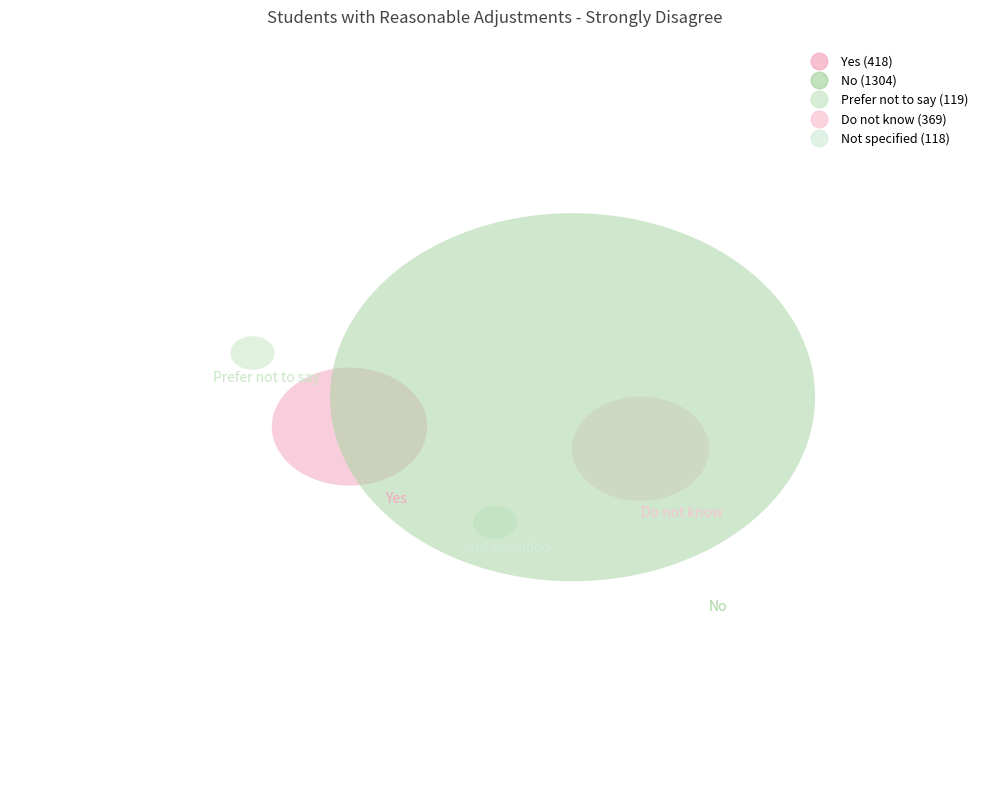

What is the total percentage of Yes and No?

74.0%